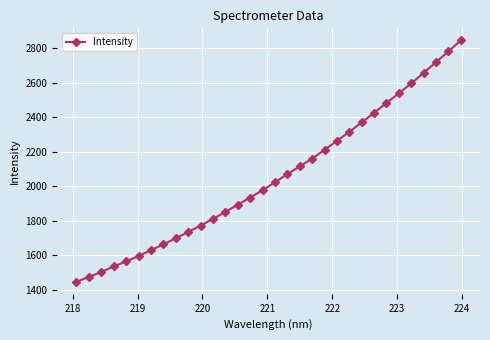

How many lines are shown in the chart?

1